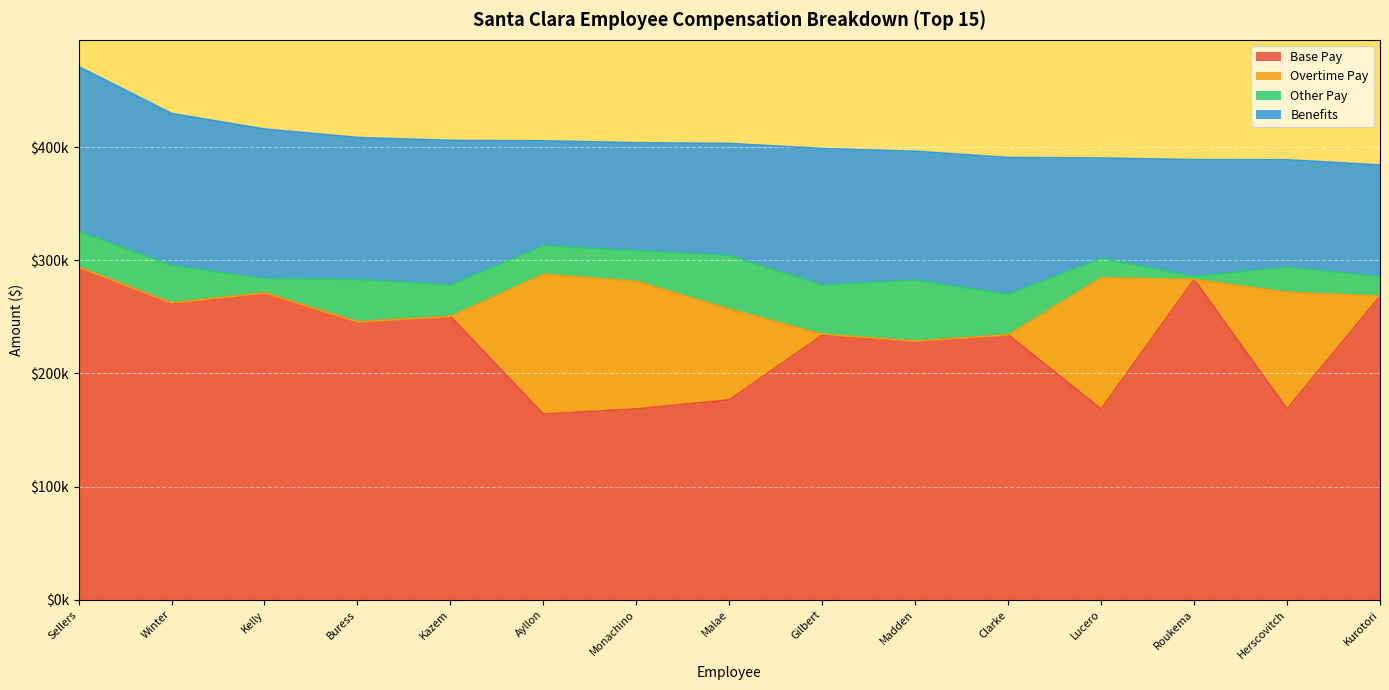

What is the sum of the Base Pay values at Kurotori and Clarke?

502466.0